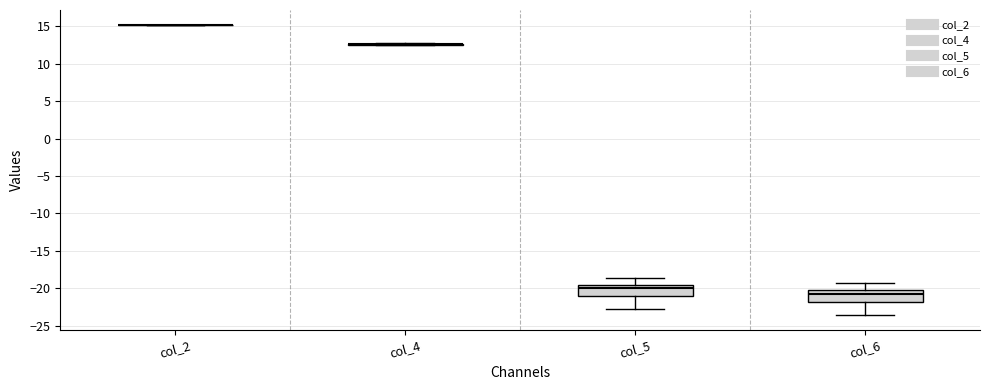

Reading left to right, read every box against the y-axis: the position of its median line, the range the box covers, and the ends of its whiskers. The values are not printed on the chart, so give them approximately, as read against the axis.

col_2: box collapsed to a line at 15.5, whiskers 15.0 to 15.5
col_4: box collapsed to a line at 12.5, whiskers 12.5 to 13.0
col_5: median -20.0, box -21.0 to -19.5, whiskers -23.0 to -18.5
col_6: median -21.0, box -22.0 to -20.0, whiskers -23.5 to -19.5